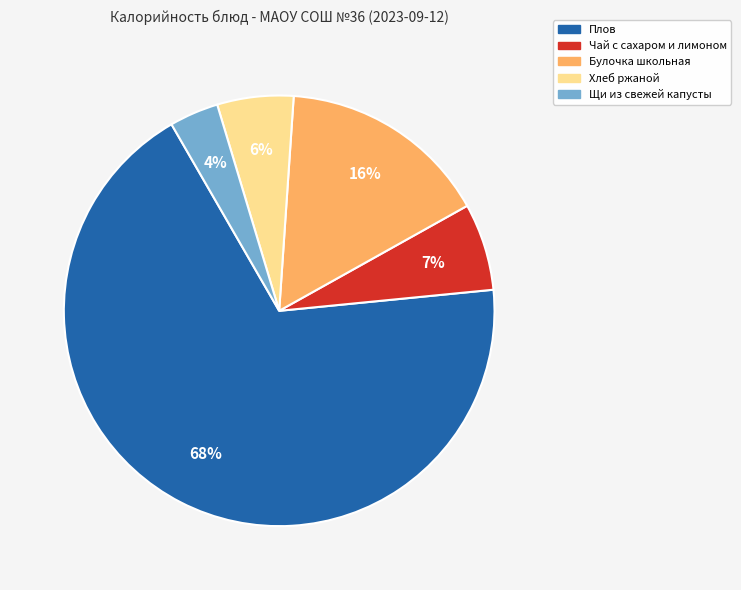

To the nearest percent, what is the average slice percentage?

20%